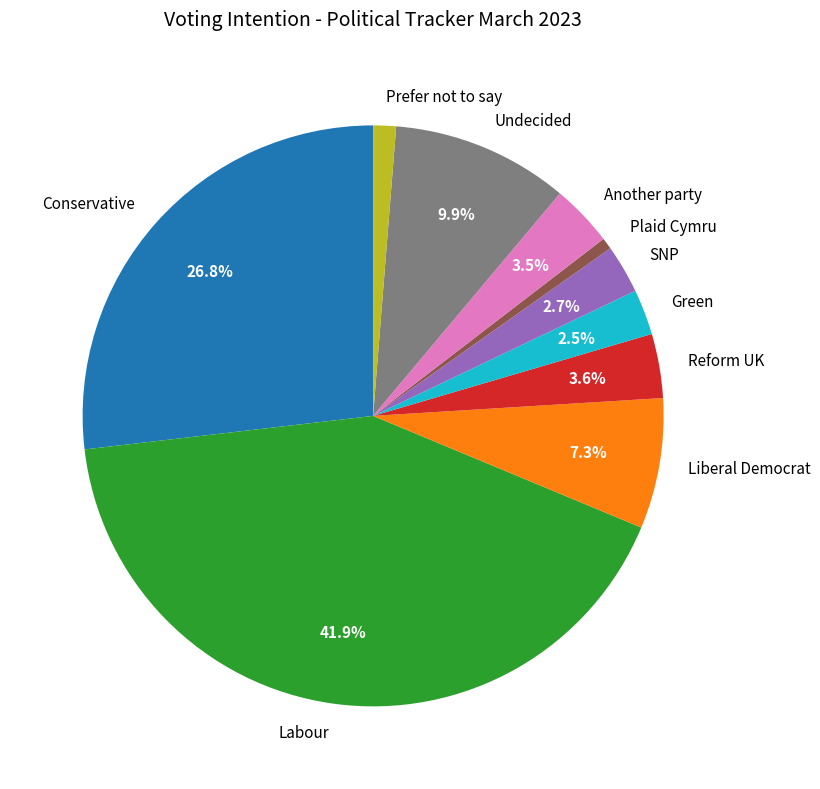

What percentage is the SNP slice, to the nearest percent?

3%